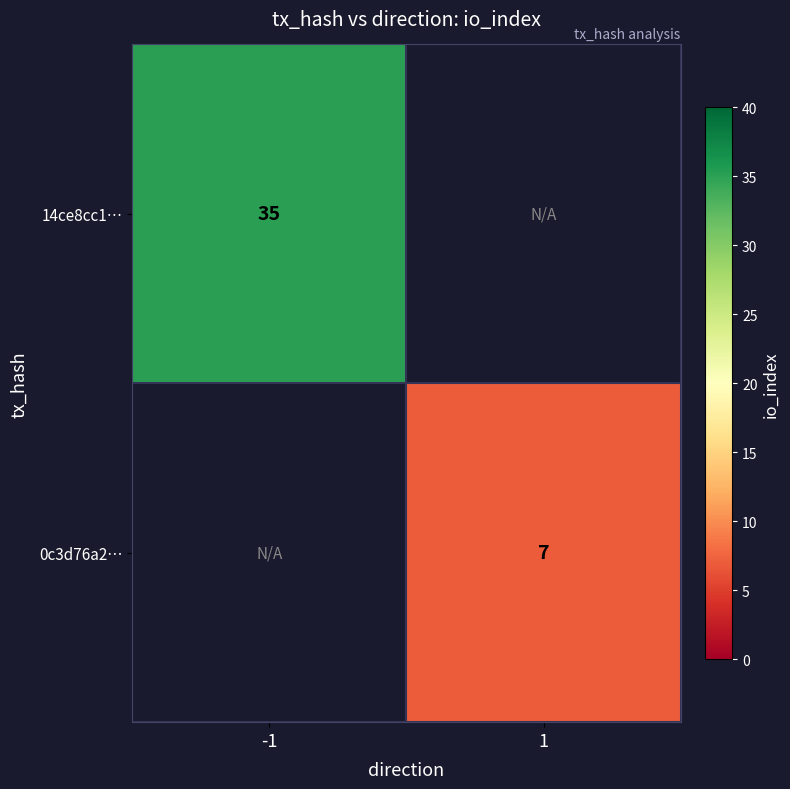

The value of 14ce8cc1… at -1 is 35. True or false?

True